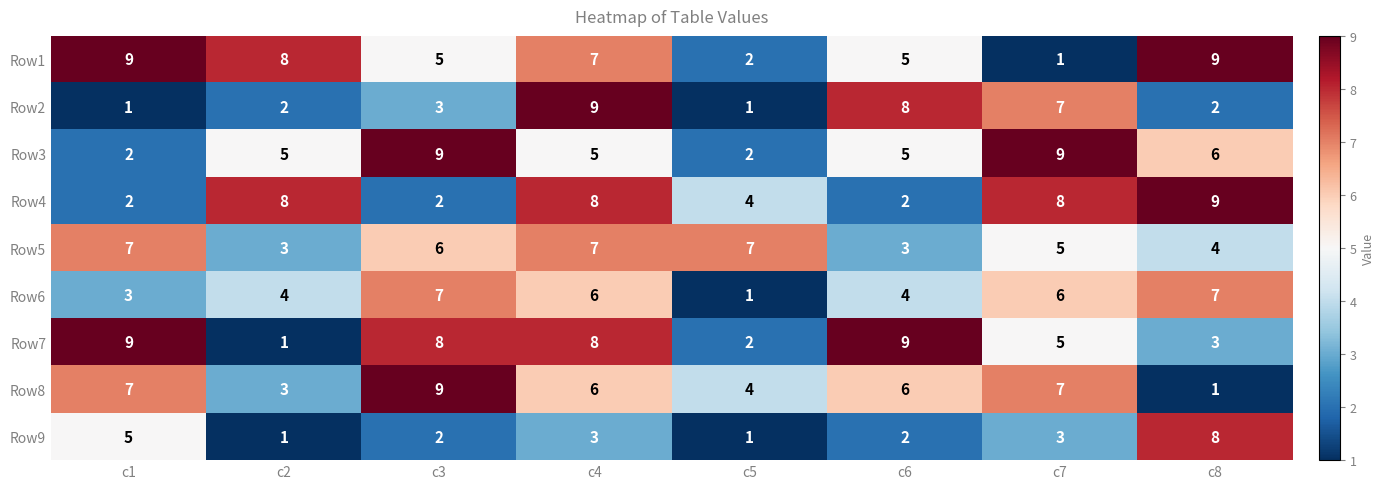

What is the maximum value shown in the chart?

9